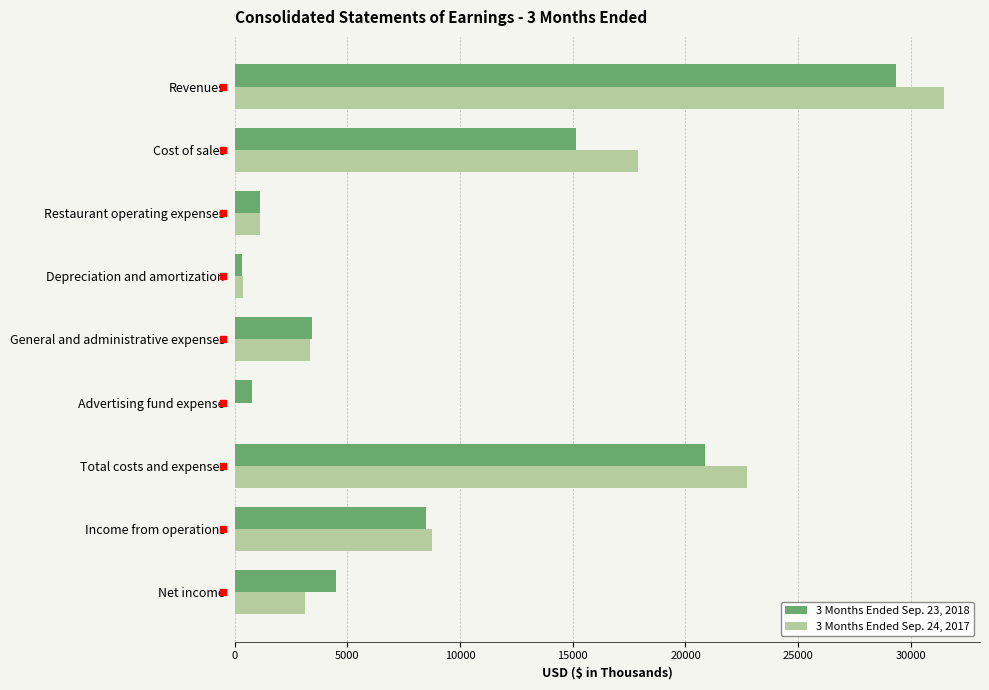

Which series changed the most between Total costs and expenses and Income from operations?

3 Months Ended Sep. 24, 2017